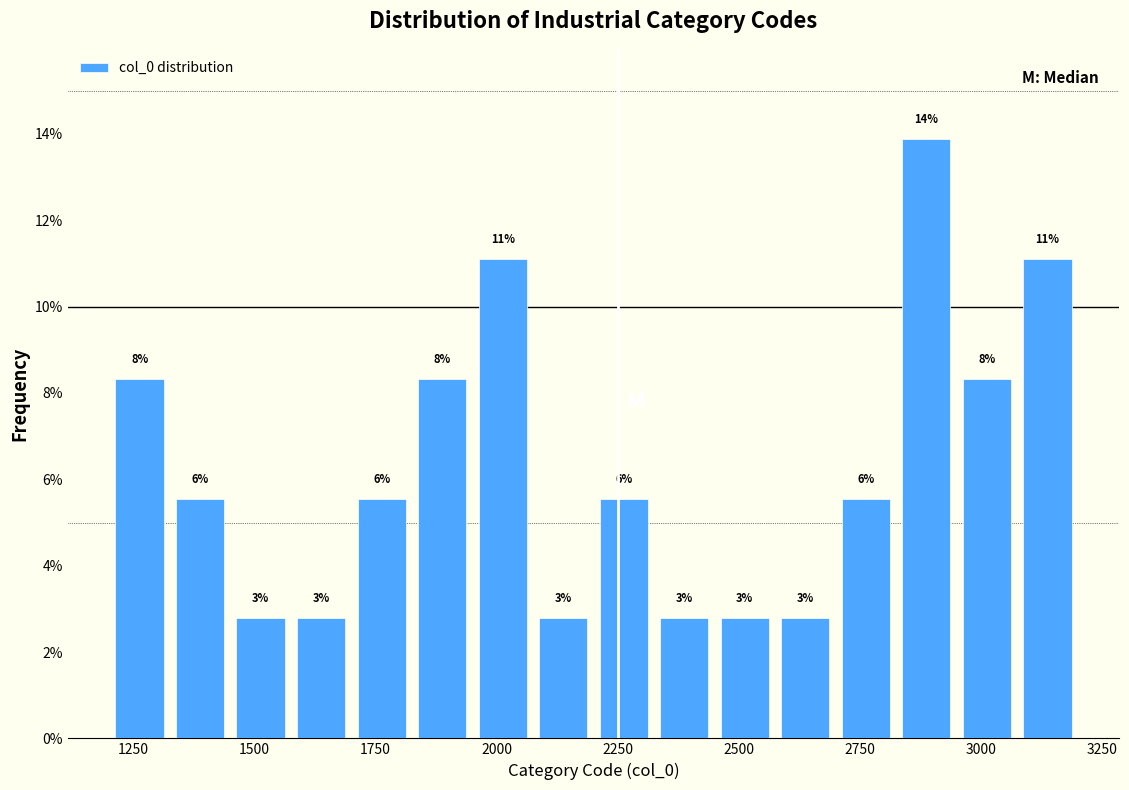

Read against the x-axis, roughly where is the centre of the tallest bar?

2900